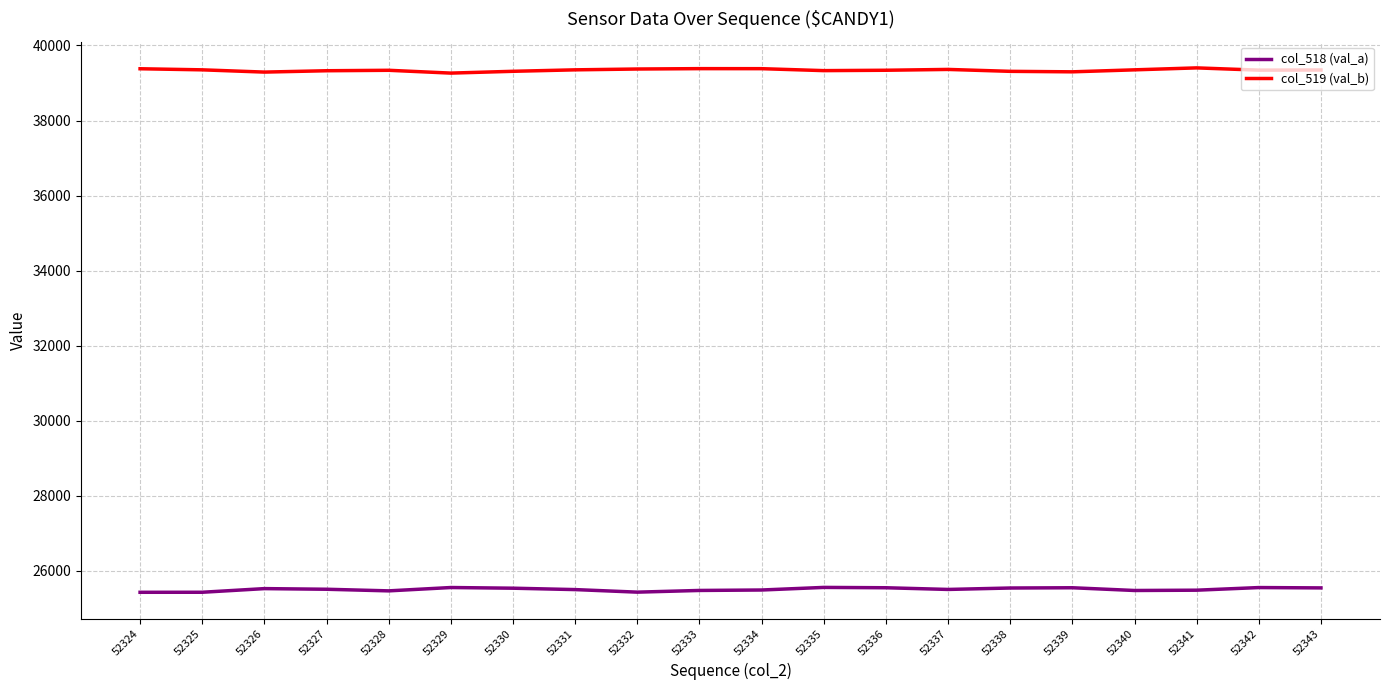

True or false: col_518 (val_a) has more than 0 points higher than both neighbors.

True